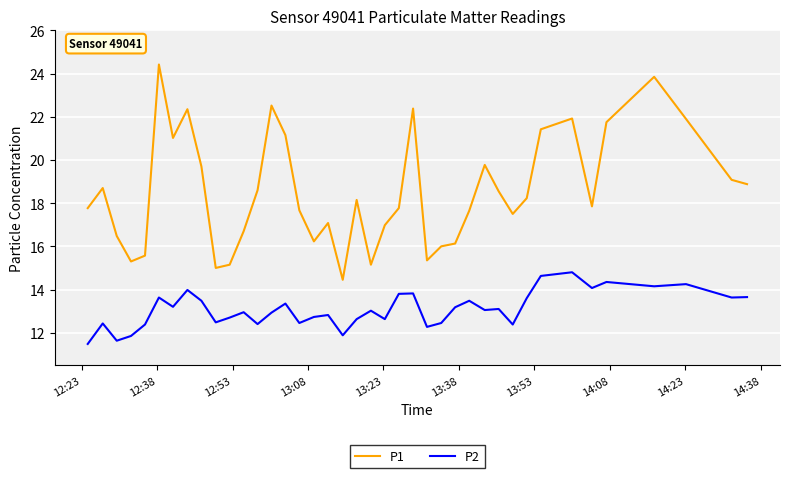

Rank the series by their maximum value, from highest to lowest.

P1, P2